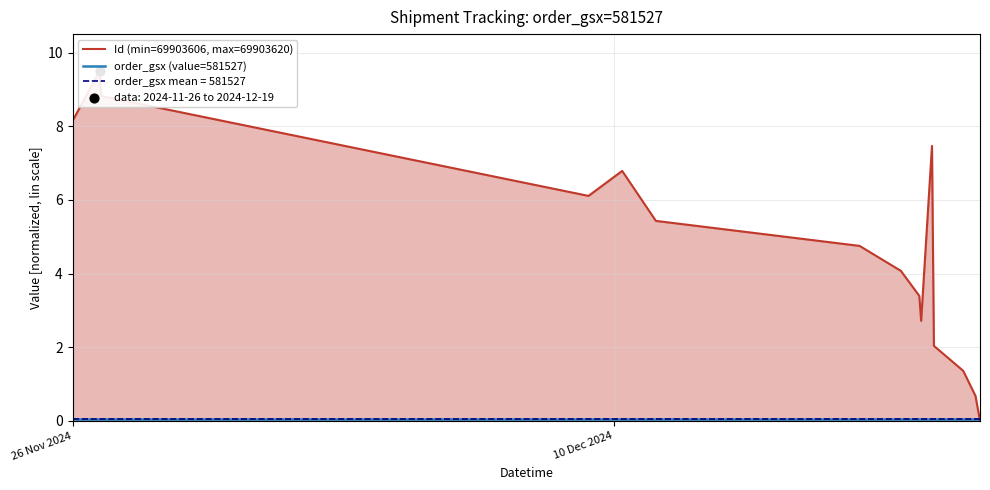

Which series has the largest total across all categories?

Id (min=69903606, max=69903620)